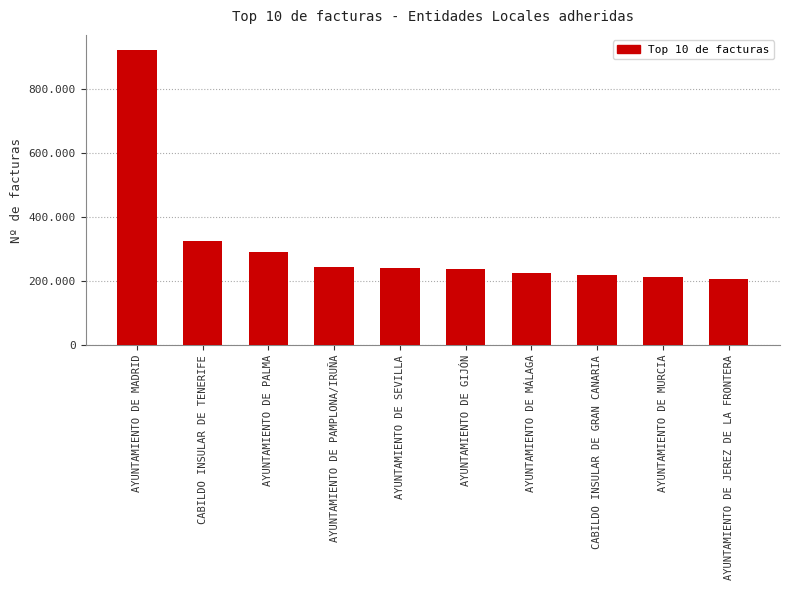

What is the label of the 10th bar from the right?

AYUNTAMIENTO DE MADRID